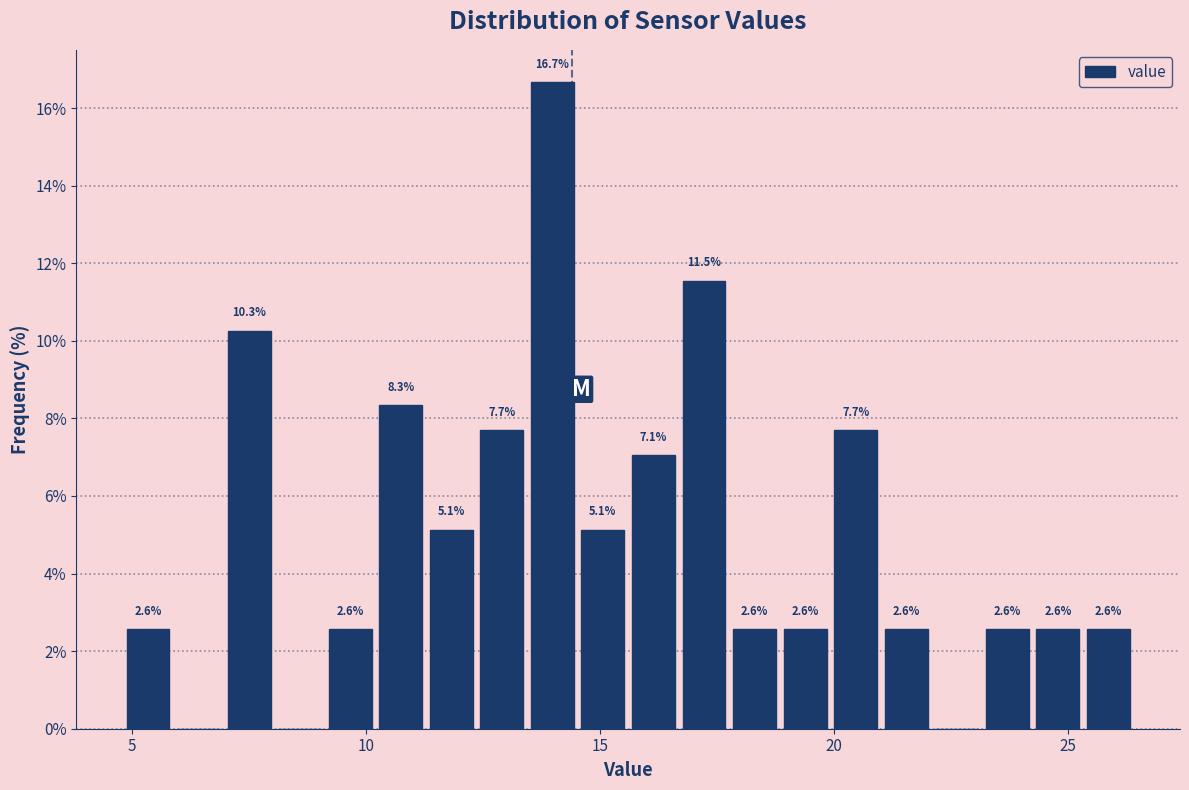

Around what value on the x-axis is the tallest bar? Give the approximate position of its centre, as read against the axis.

14.0